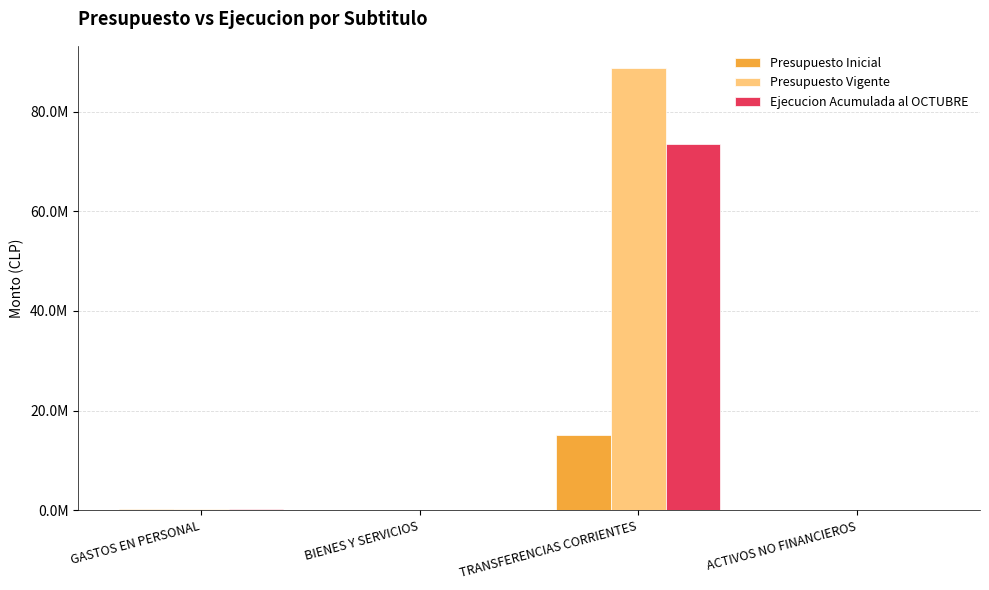

What are all the series names shown in the legend?

Presupuesto Inicial, Presupuesto Vigente, Ejecucion Acumulada al OCTUBRE